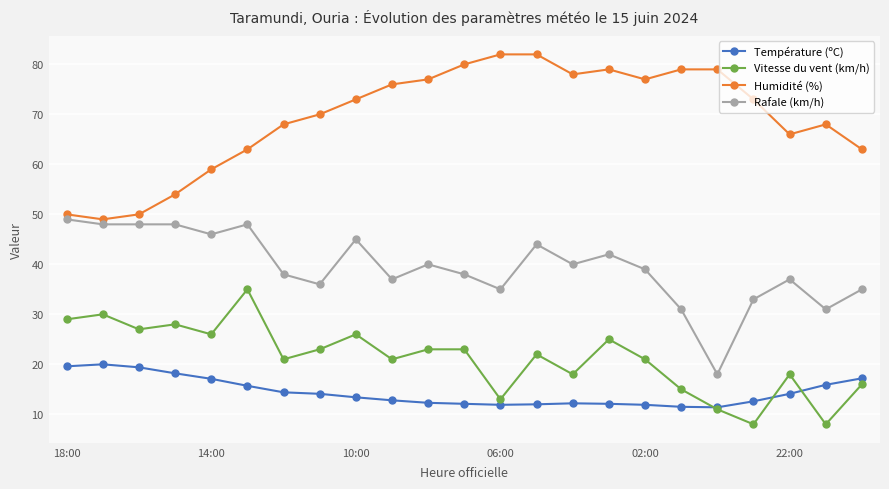

Does the chart have visible grid lines?

Yes